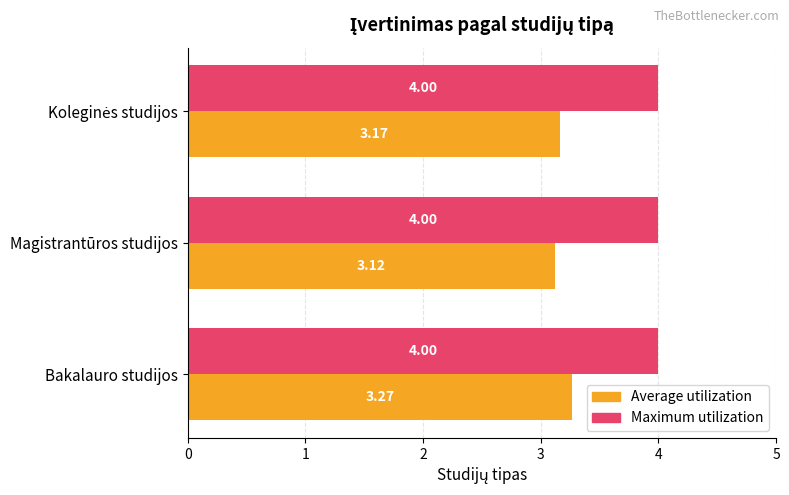

At which category is the sum across all series the highest?

Bakalauro studijos